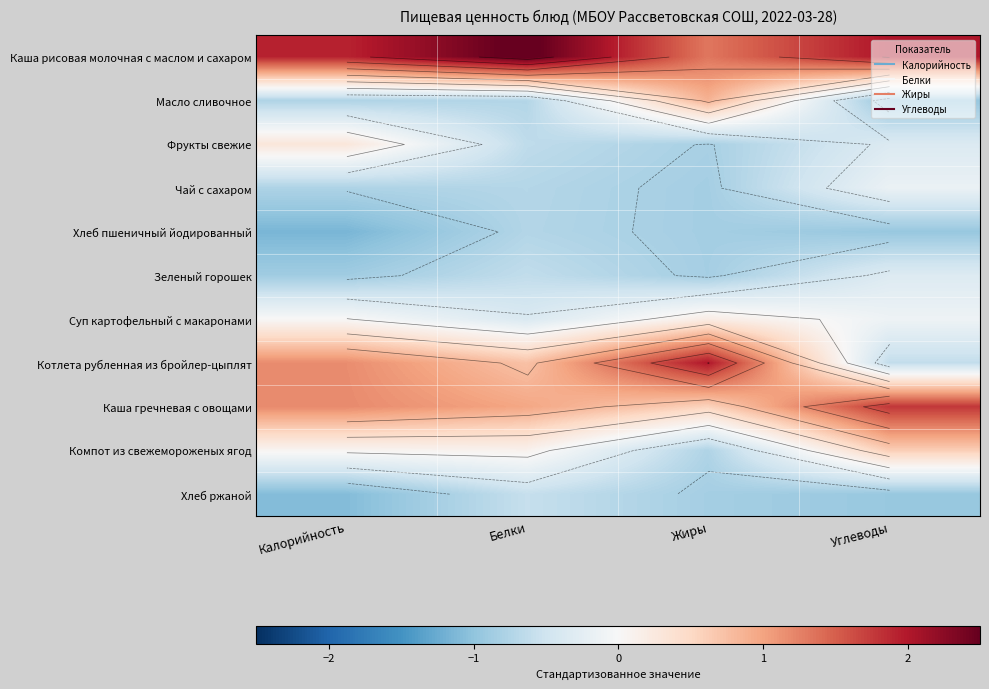

Is it true that Компот из свежемороженых ягод equals 0.1 at Белки?

False